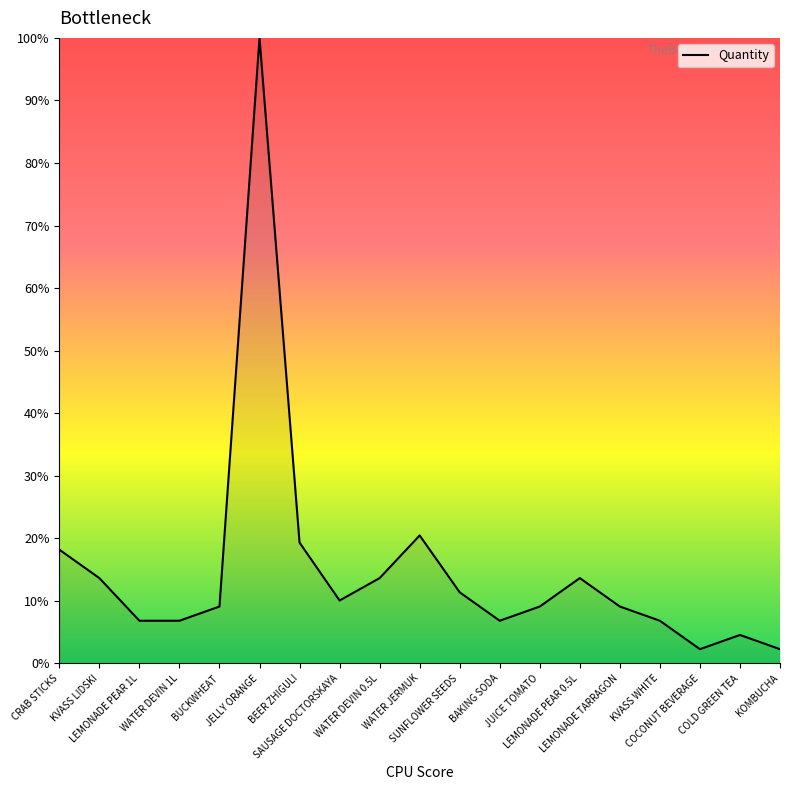

What is the smallest value displayed?

2.3